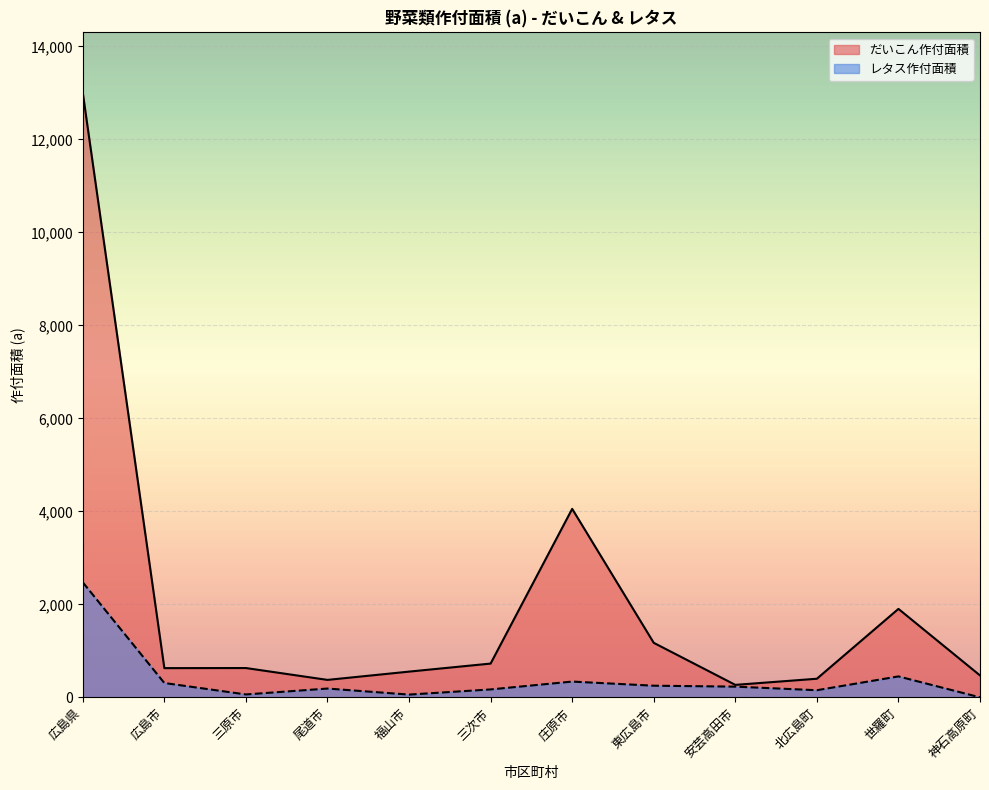

Which series has the largest range (max minus min)?

だいこん作付面積